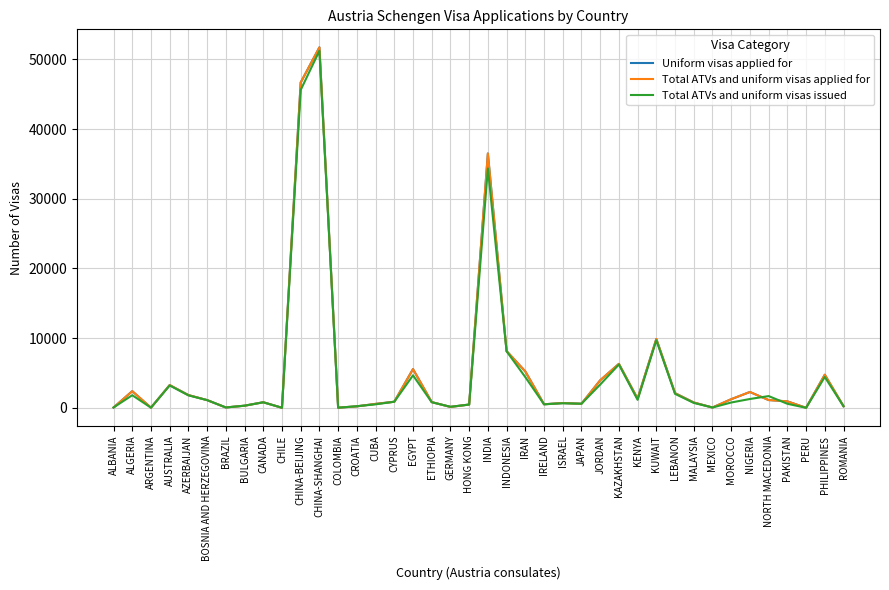

True or false: Uniform visas applied for has a value of 8219 at EGYPT.

False